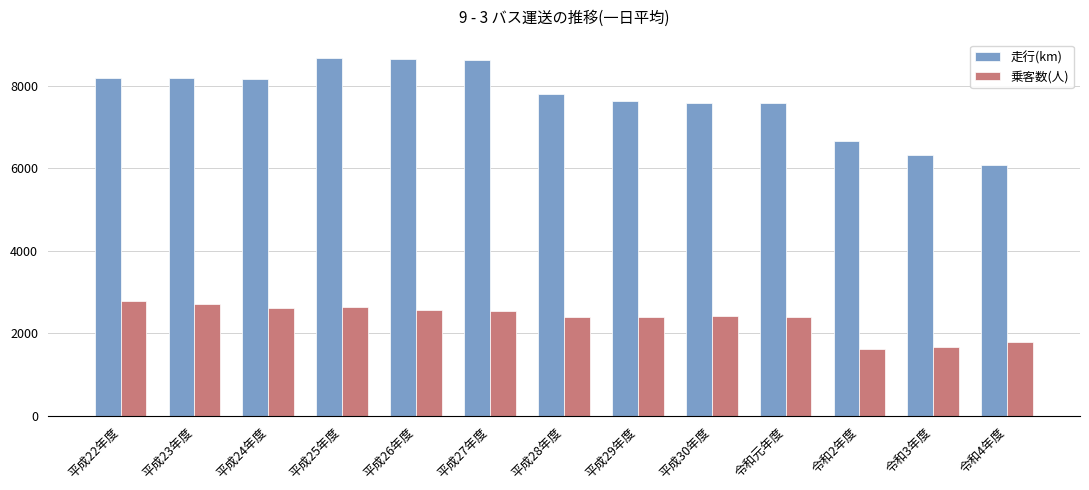

Between 平成27年度 and 平成28年度, which series saw the biggest shift?

走行(km)